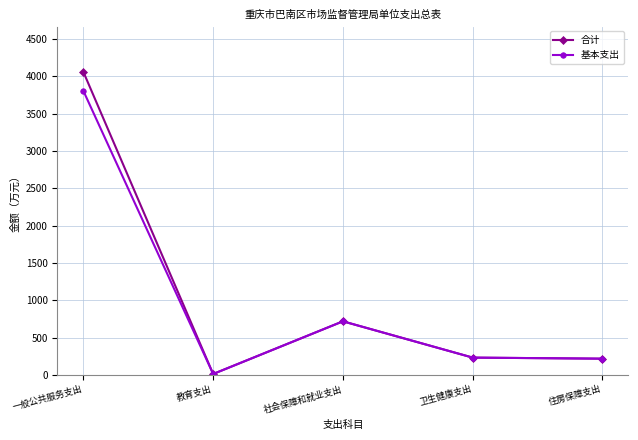

What is the approximate value of 合计 at 教育支出?

12.7